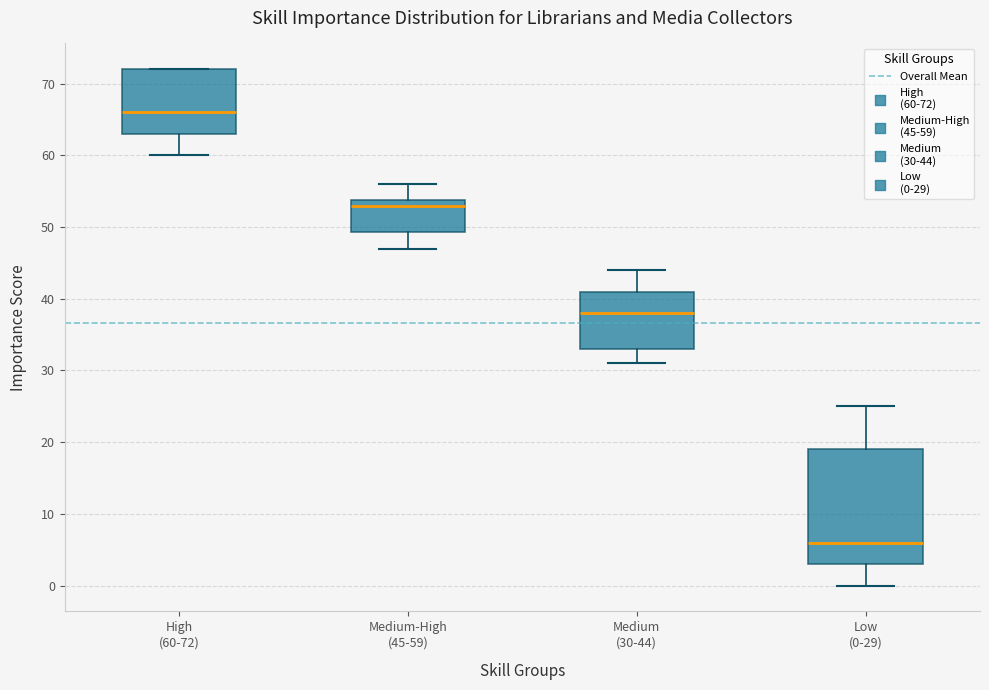

Reading left to right, read every box against the y-axis: the position of its median line, the range the box covers, and the ends of its whiskers. The values are not printed on the chart, so give them approximately, as read against the axis.

High (60-72): median 66, box 63 to 72, whiskers 60 to 72
Medium-High (45-59): median 53, box 49 to 54, whiskers 47 to 56
Medium (30-44): median 38, box 33 to 41, whiskers 31 to 44
Low (0-29): median 6, box 3 to 19, whiskers 0 to 25